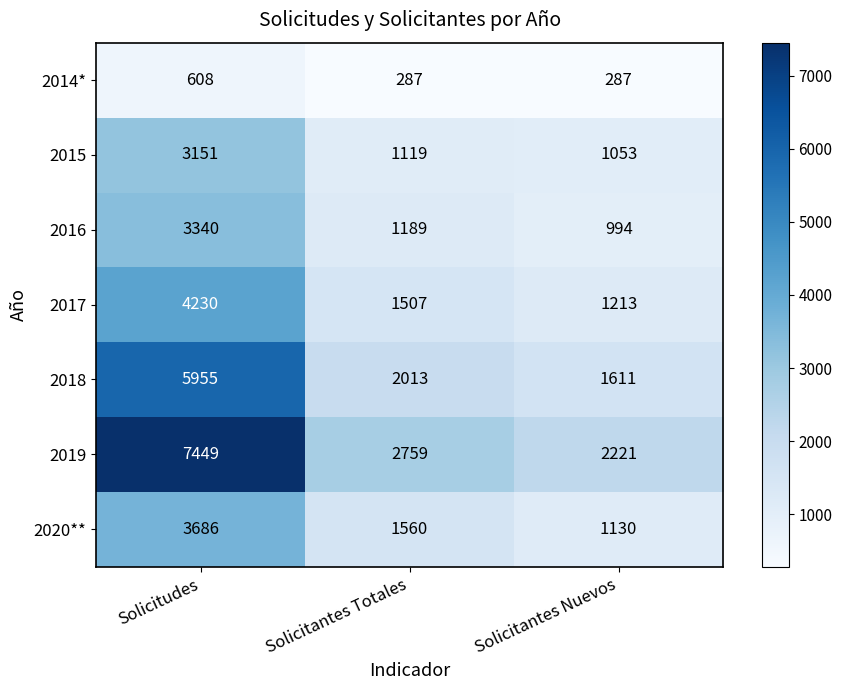

What is the maximum value shown in the chart?

7449